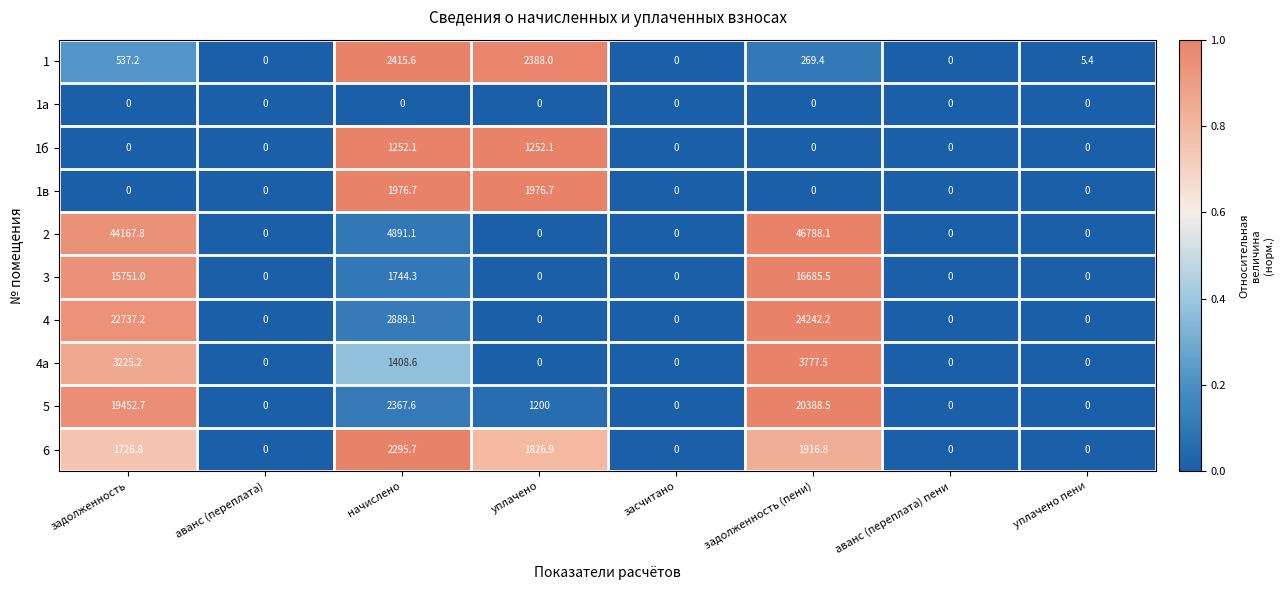

What is the maximum value shown in the chart?

46788.1